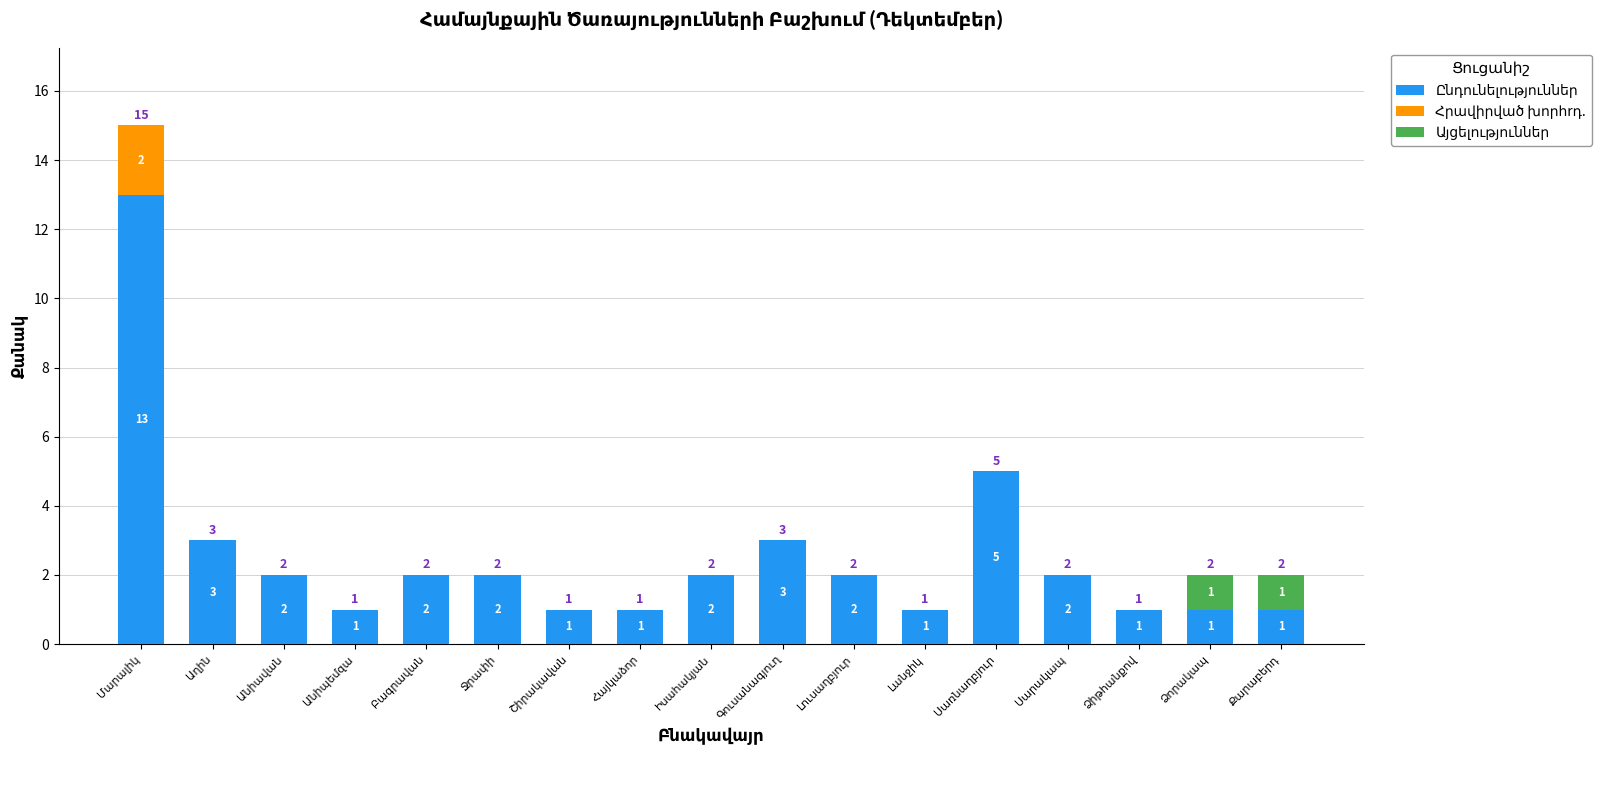

Is it true that Ընդունելություններ equals 4 at Աղին?

False